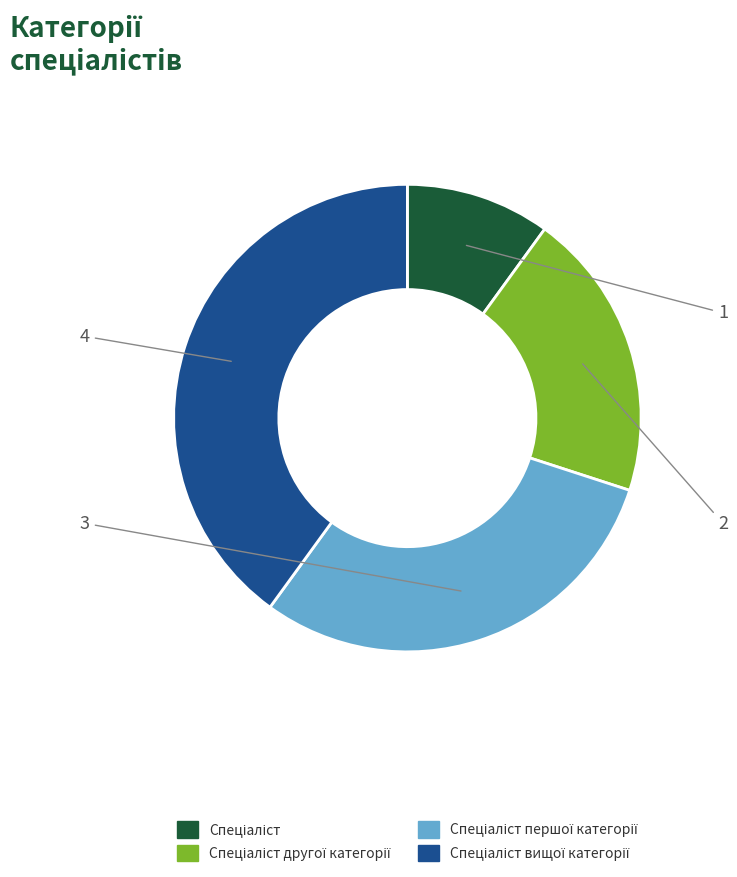

Is there a majority slice in this chart?

No